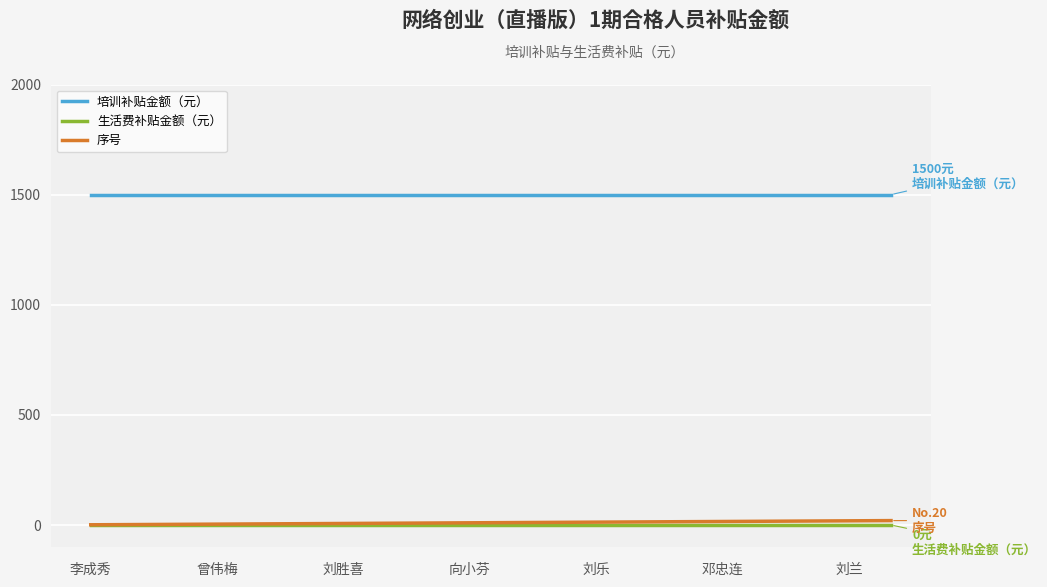

Which series has the largest total across all categories?

培训补贴金额（元）